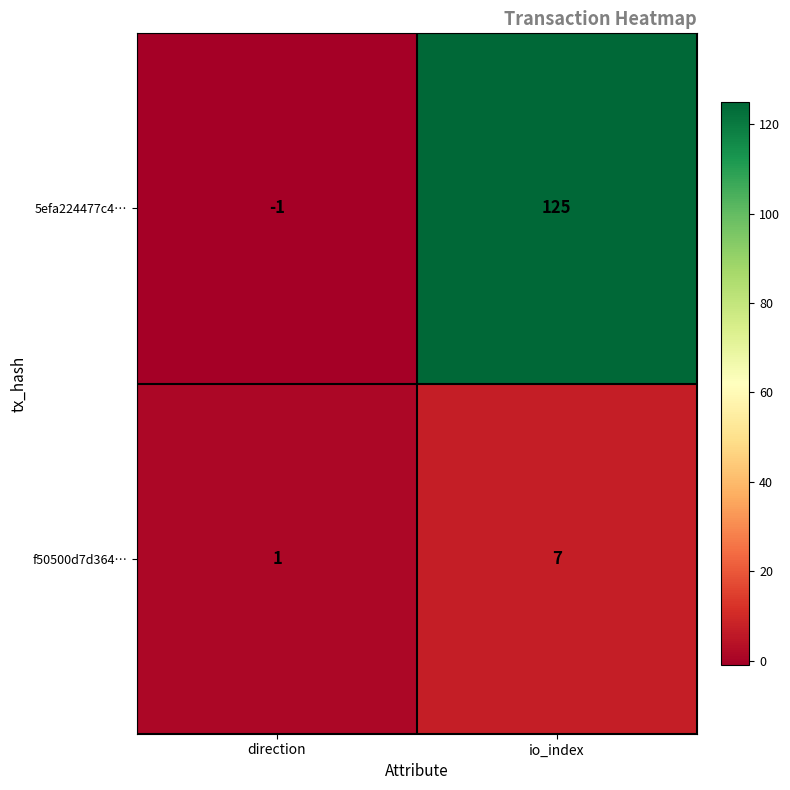

At which category is the sum across all series the highest?

io_index